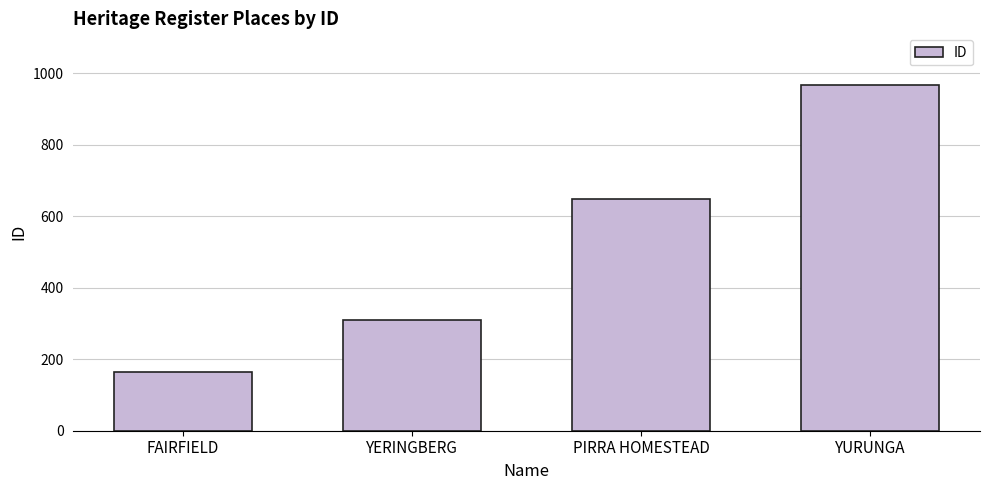

Approximately how many times larger is the value at PIRRA HOMESTEAD compared to YERINGBERG?

2.1